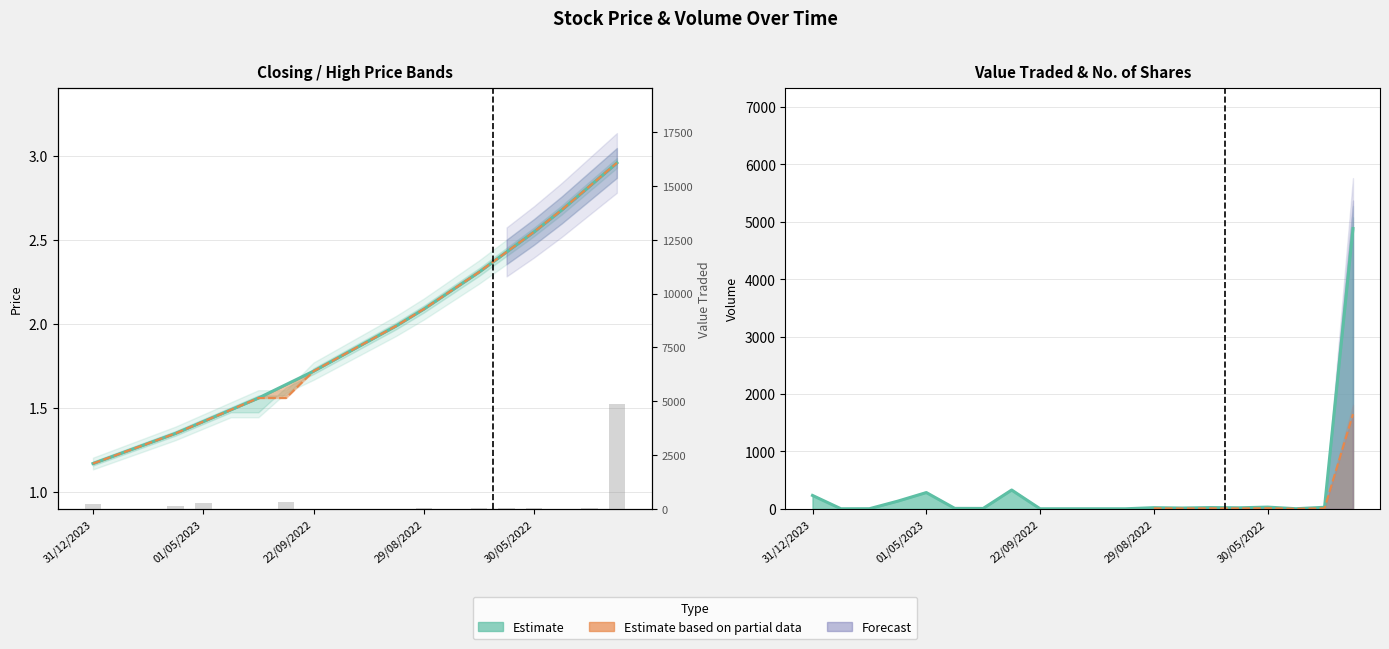

Reading left to right, list all the values displayed in this chart.

Closing: 1.2	1.2	1.3	1.4	1.4	1.5	1.6	1.6	1.7	1.8	1.9	2.0	2.1	2.2	2.3	2.4	2.5	2.7	2.8	3.0
High: 1.2	1.2	1.3	1.4	1.4	1.5	1.6	1.6	1.7	1.8	1.9	2.0	2.1	2.2	2.3	2.4	2.5	2.7	2.8	3.0
Value Traded: 234.0	2.0	3.0	135.0	284.0	9.0	8.0	328.0	2.0	2.0	2.0	2.0	21.0	15.0	23.0	19.0	31.0	3.0	28.0	4884.0
No. of Shares: 234.0	2.0	3.0	135.0	284.0	9.0	8.0	328.0	2.0	2.0	2.0	2.0	21.0	15.0	23.0	19.0	31.0	3.0	28.0	4884.0